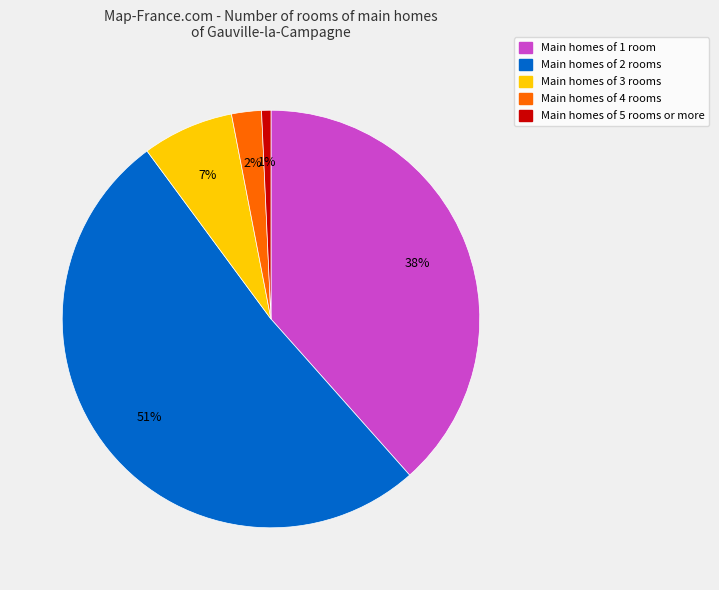

Is there a majority slice in this chart?

Yes